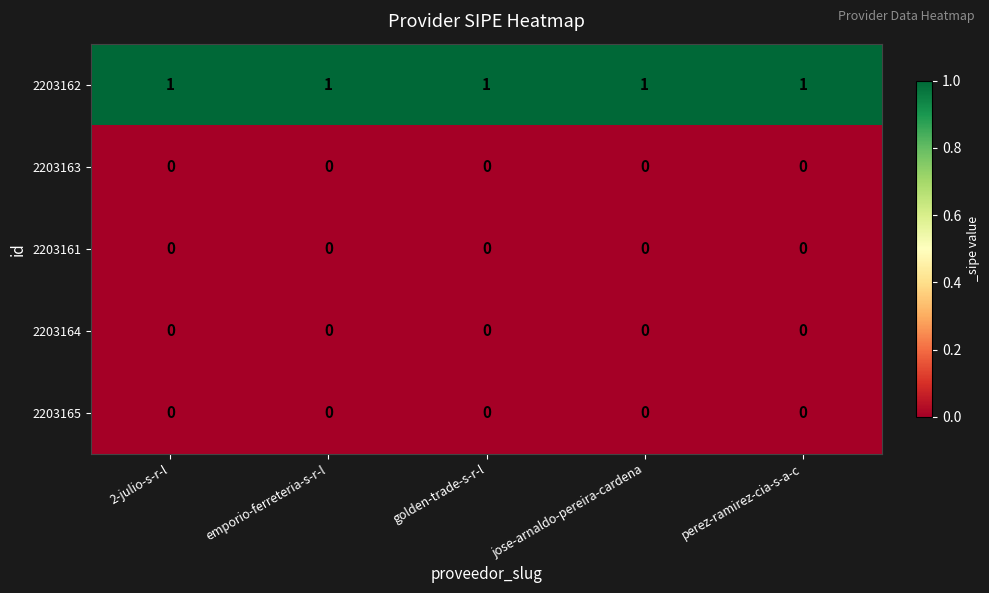

Is it true that 2203162 equals 1 at jose-arnaldo-pereira-cardena?

True